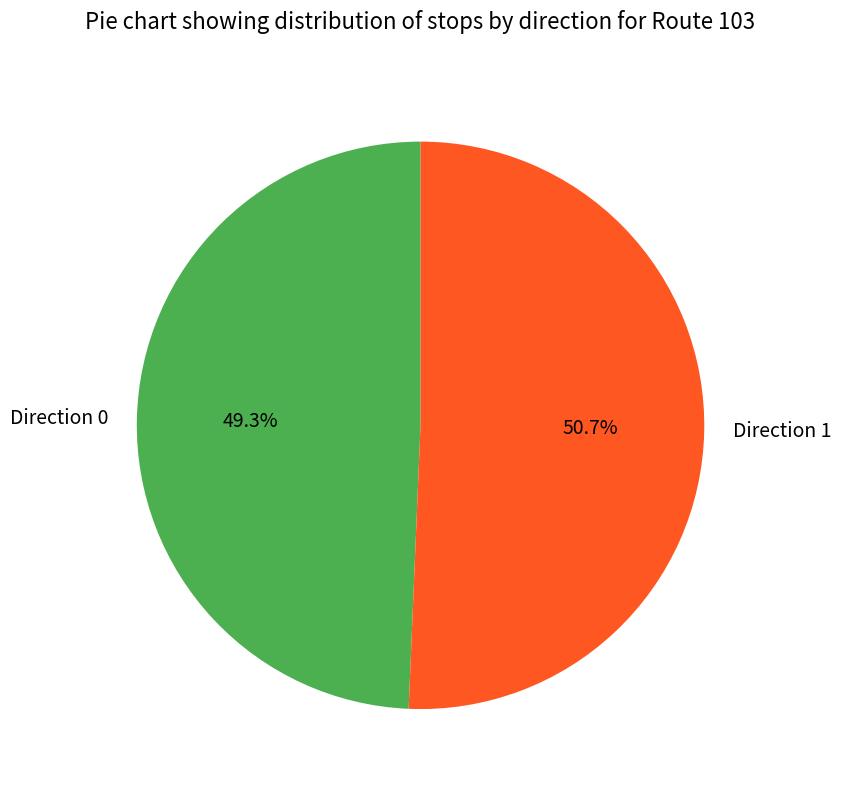

To the nearest percent, what portion does Direction 0 represent?

49%